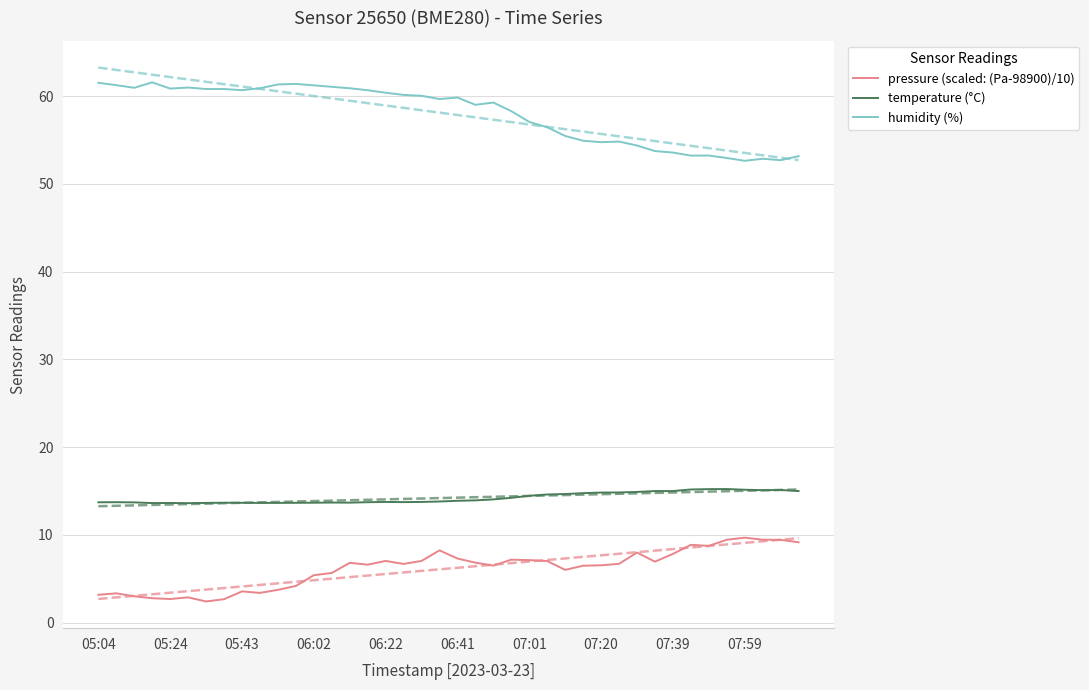

What is the sum of all temperature (°C) values?

568.6